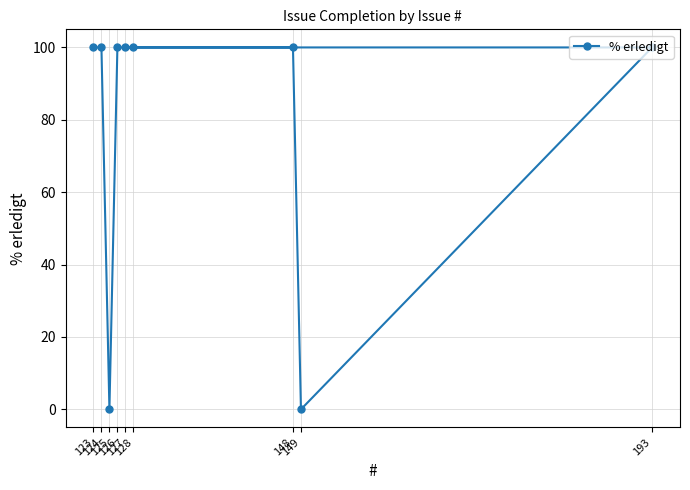

The value at 148 is 169. True or false?

False